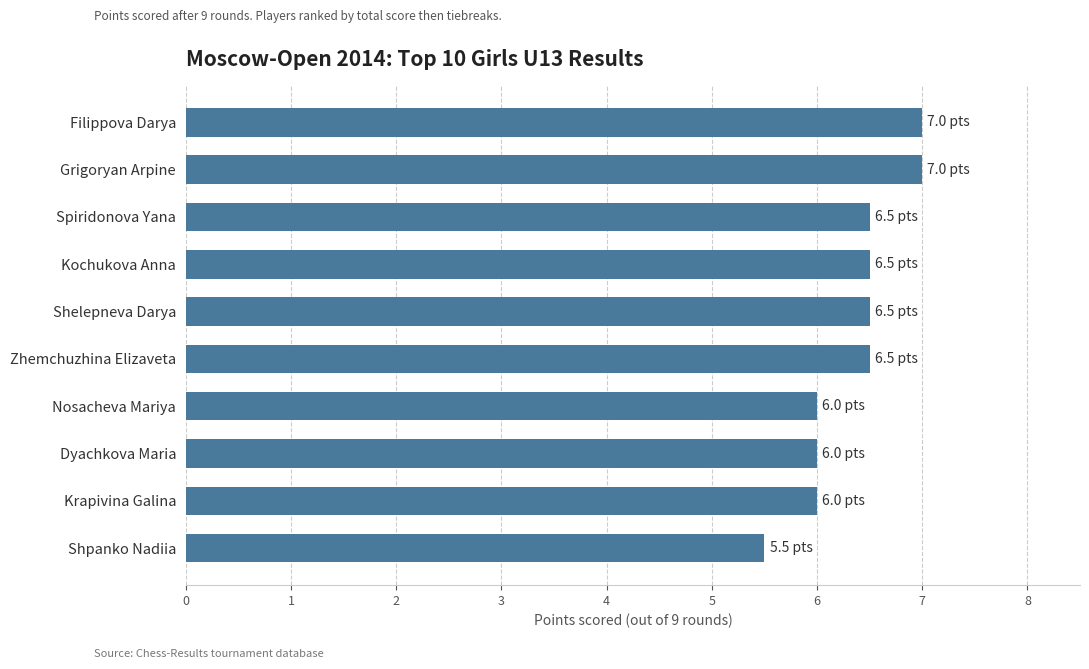

Does the chart contain any negative values?

No